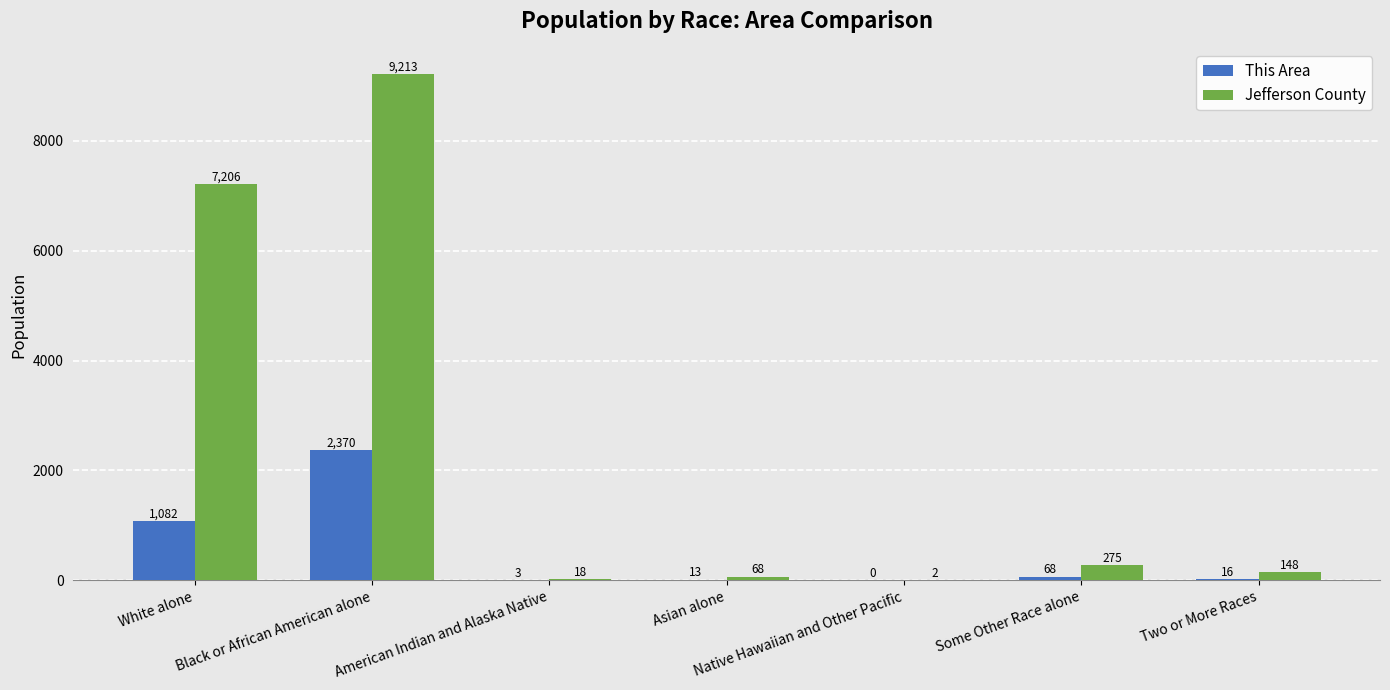

Is it true that This Area equals 68 at Some Other Race alone?

True